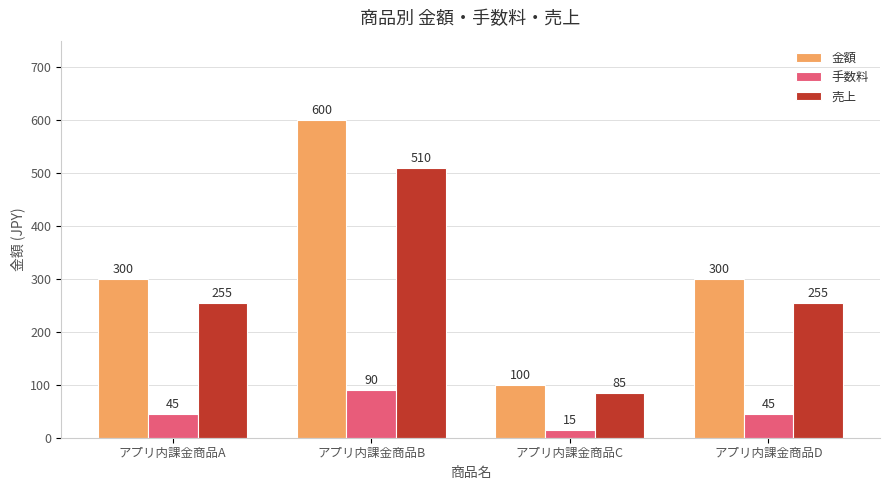

What is the difference between the maximum and minimum values in the 金額 series?

500